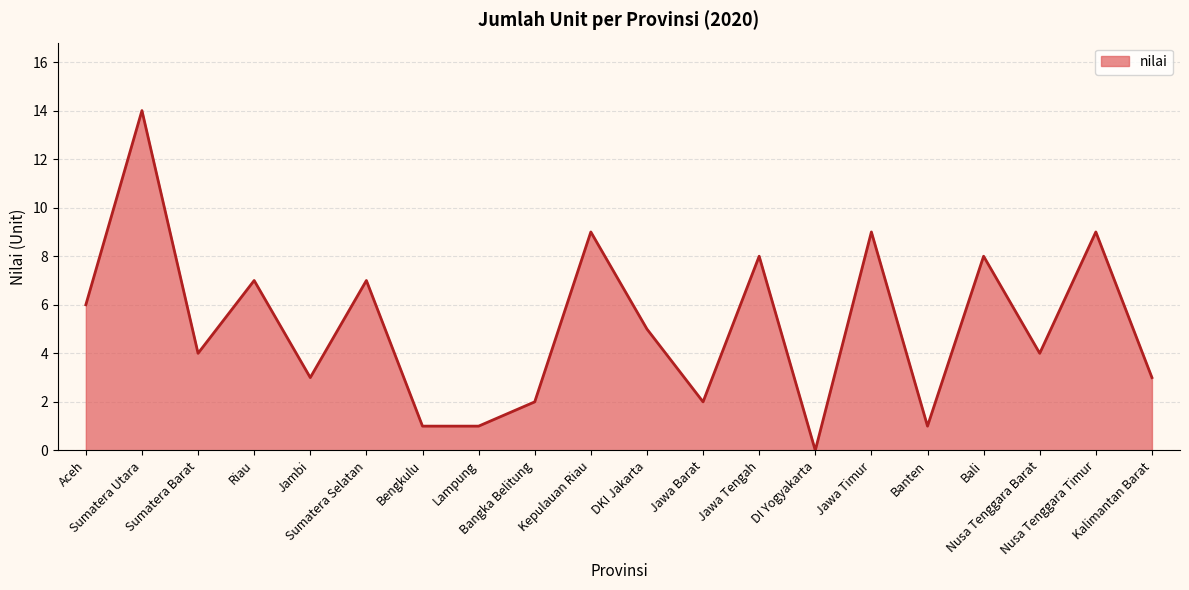

What is the sum of the values at Jawa Barat and DKI Jakarta?

7